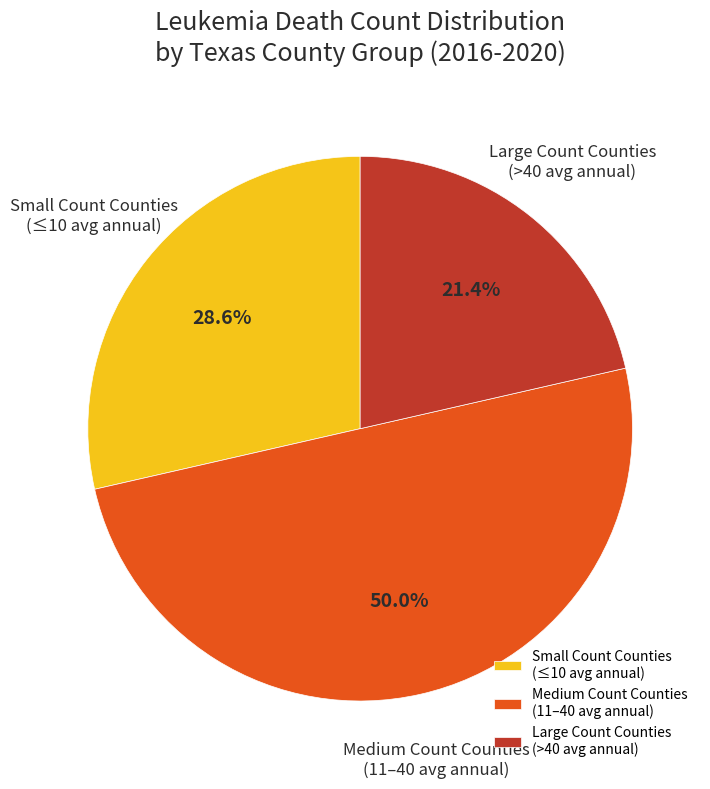

Which has a higher value, Small Count Counties (≤10 avg annual) or Medium Count Counties (11–40 avg annual)?

Medium Count Counties (11–40 avg annual)